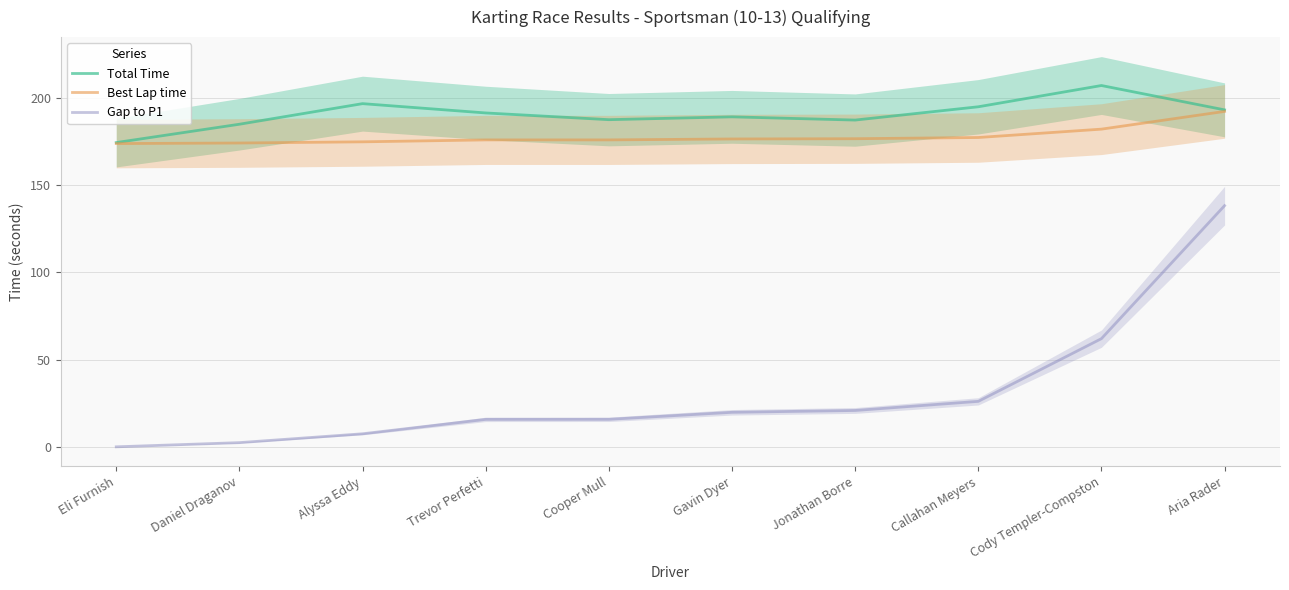

Where is Gap to P1 nearest to the value 69?

Cody Templer-Compston